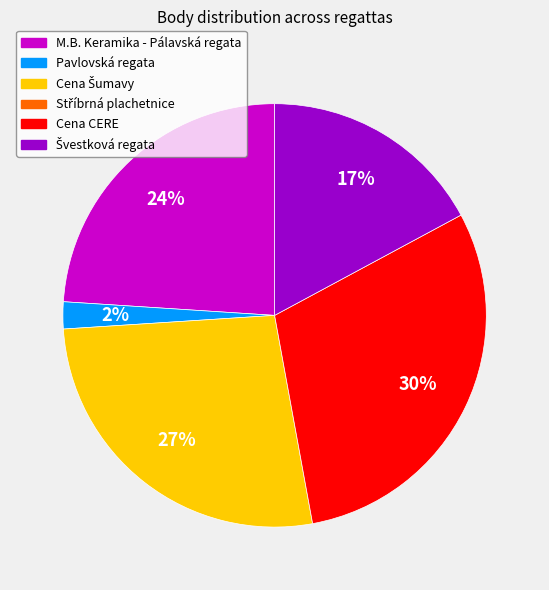

To the nearest percent, what is the difference between the largest and smallest slice percentages?

28%